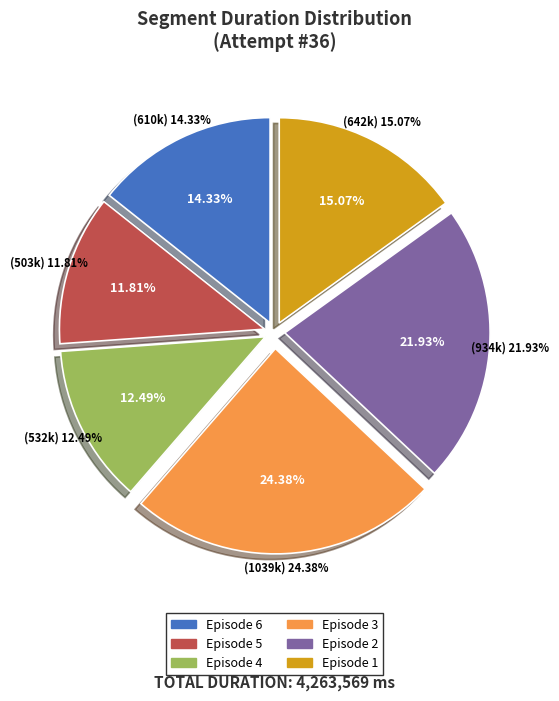

What percentage is the Episode 5 slice, to the nearest percent?

12%